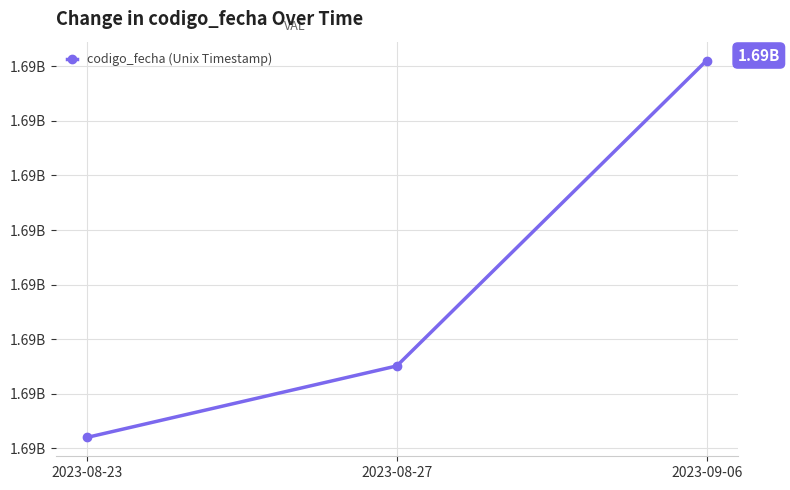

Reading left to right, what are all the values shown in this chart?

2023-08-23=1693040117	2023-08-27=1693302075	2023-09-06=1694421200